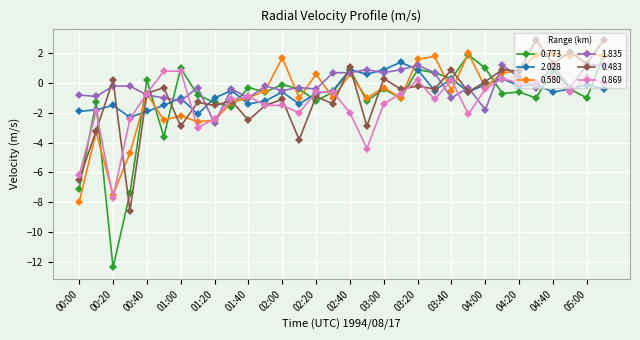

What is the lowest value of the 2.028 series?

-2.3